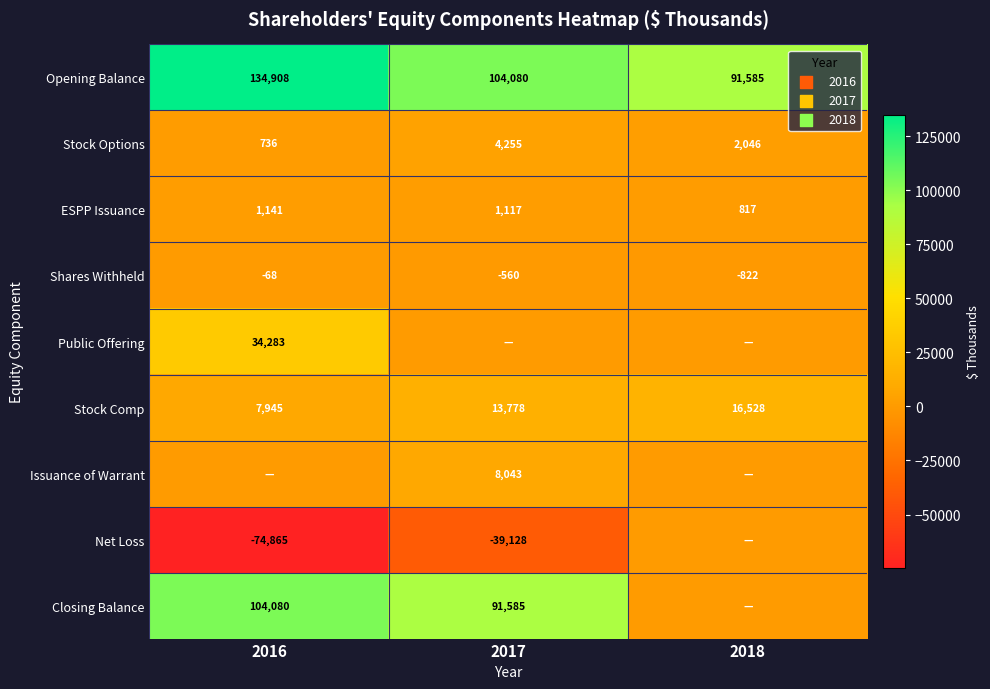

At which category is the sum across all series the highest?

2016